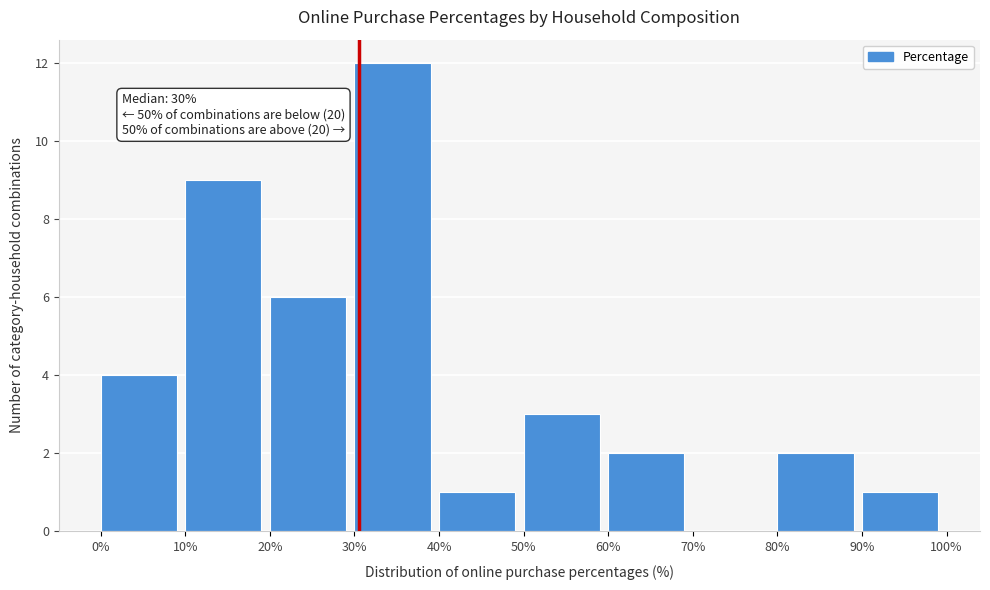

Which range on the x-axis has the tallest bar?

30% to 40%